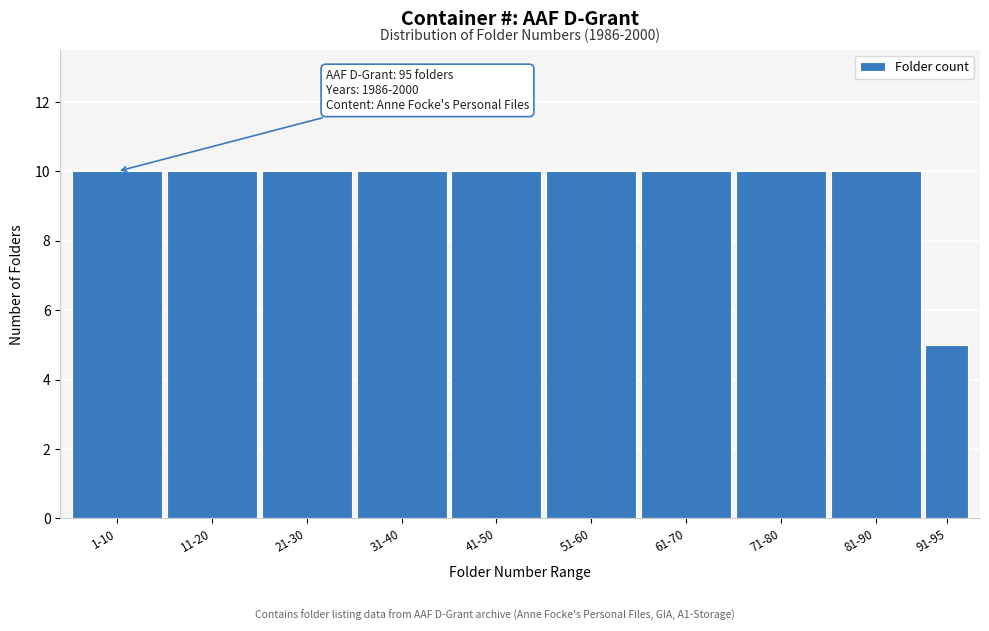

Reading left to right, extract all data points from this chart.

10	10	10	10	10	10	10	10	10	5